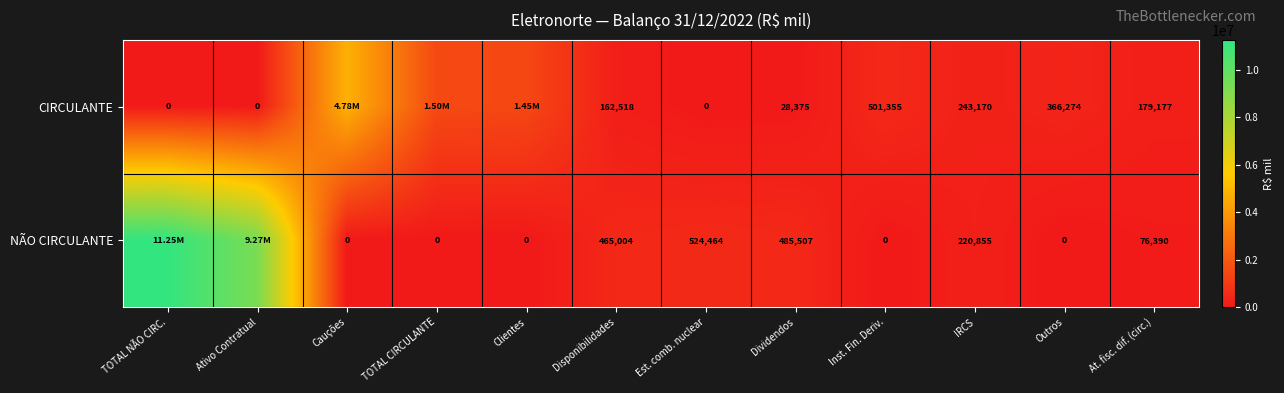

Rank the series at Disponibilidades from highest to lowest value.

NÃO CIRCULANTE, CIRCULANTE